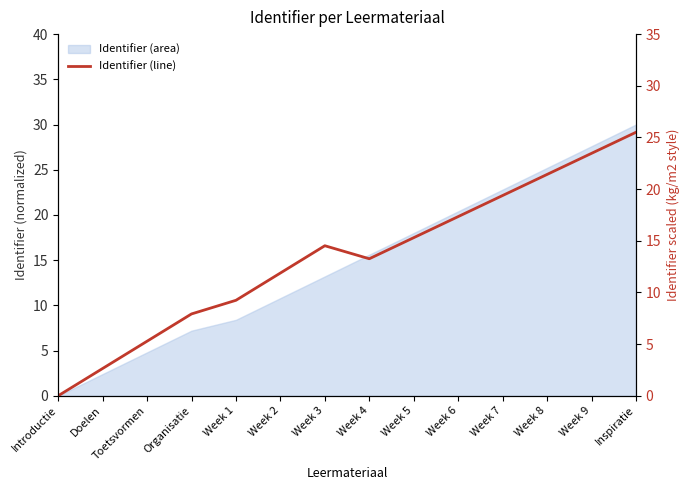

How many interior local peaks (higher than both neighbors) does the data have?

1